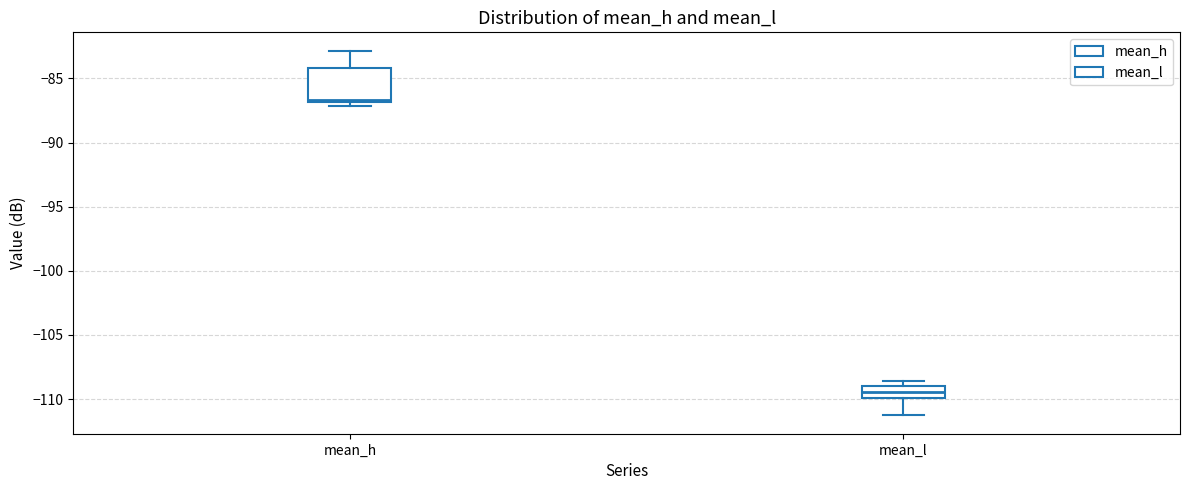

Reading left to right, read every box against the y-axis: the position of its median line, the range the box covers, and the ends of its whiskers. The values are not printed on the chart, so give them approximately, as read against the axis.

mean_h: median -86.5, box -87.0 to -84.0, whiskers -87.0 (just below the box's lower edge) to -83.0
mean_l: median -109.5, box -110.0 to -109.0, whiskers -111.5 to -108.5